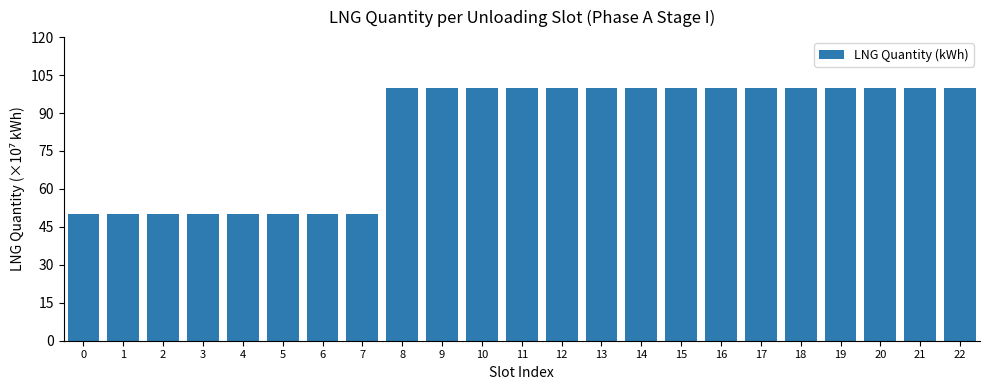

What is the value of the 21st bar from the left?

100